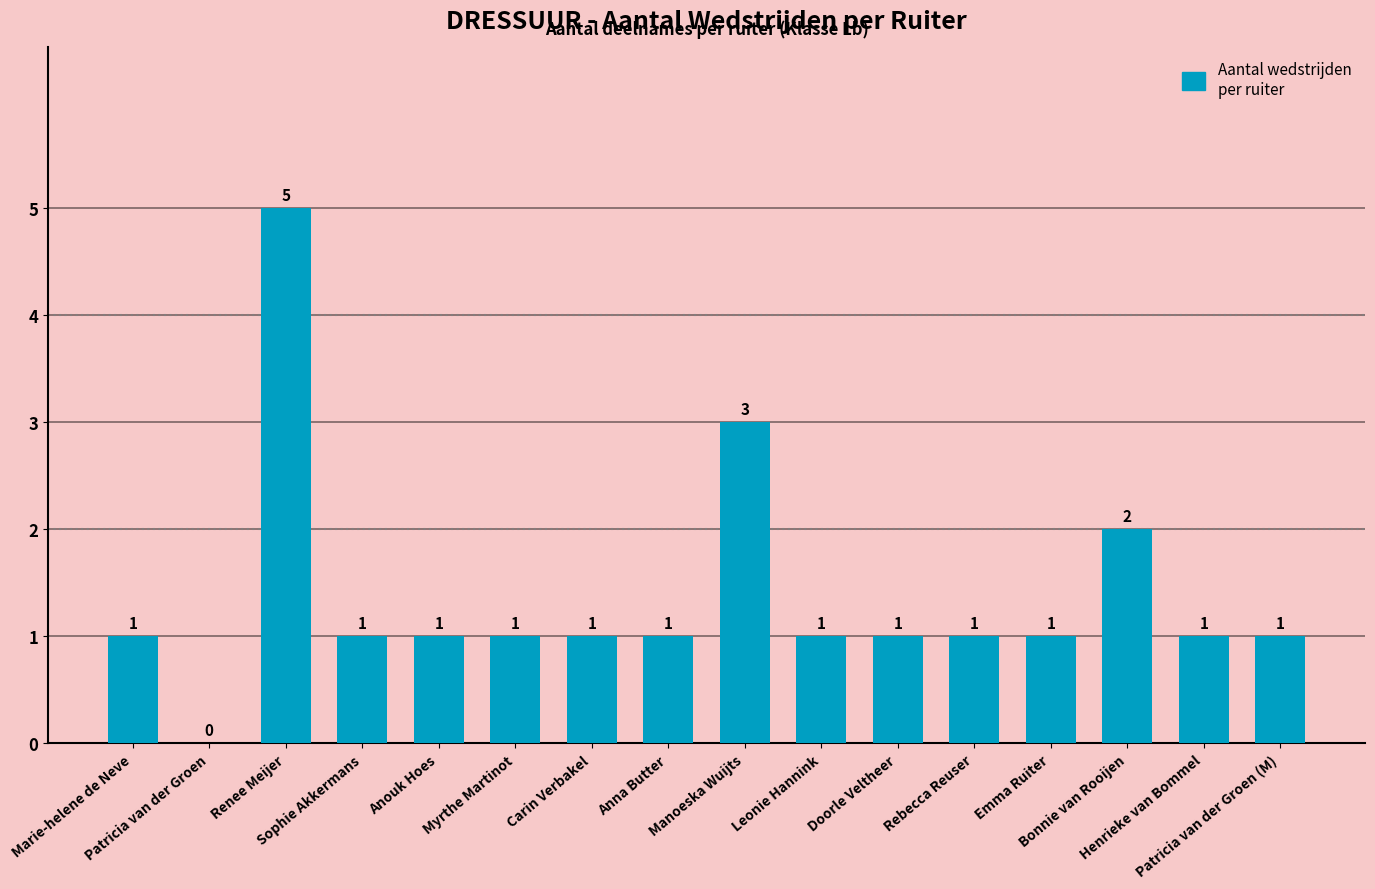

What is the sum of all values?

22